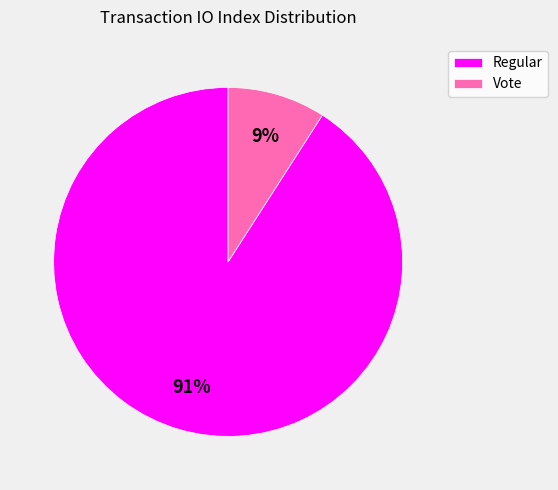

To the nearest percent, what portion does Regular represent?

91%